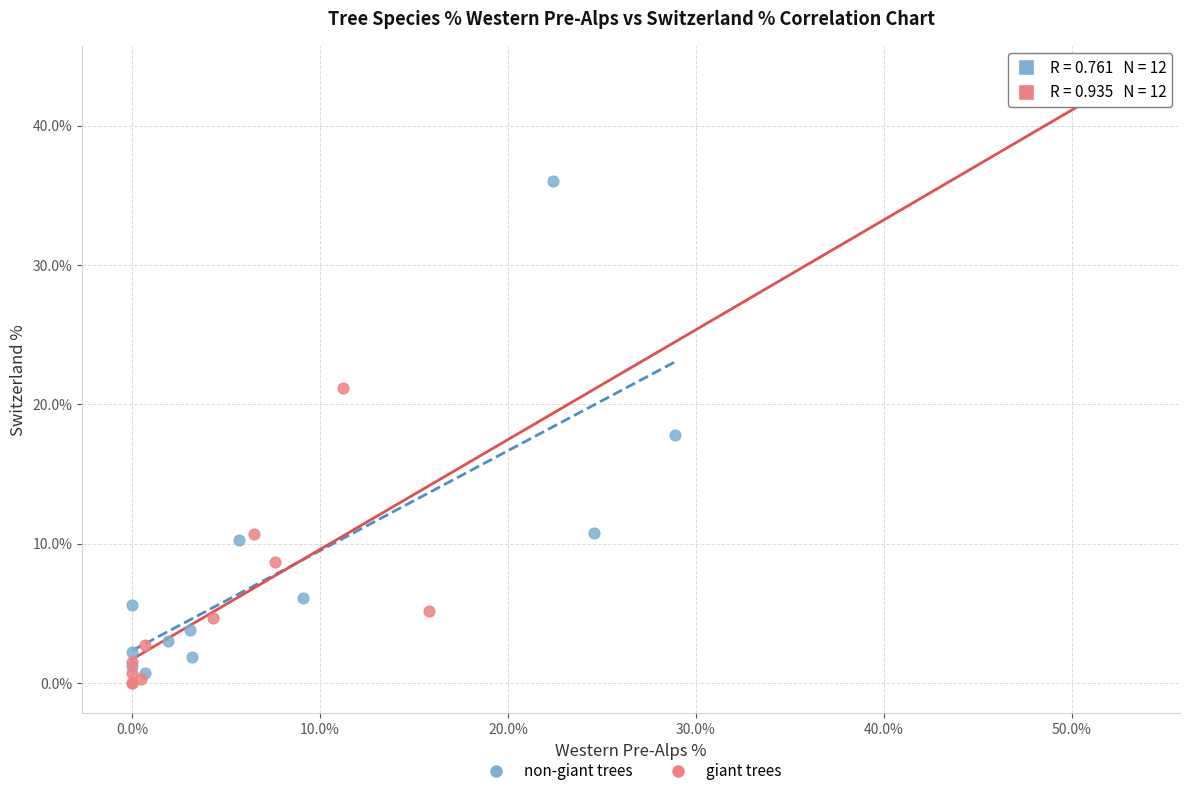

Which series has the widest spread of Y values?

giant trees